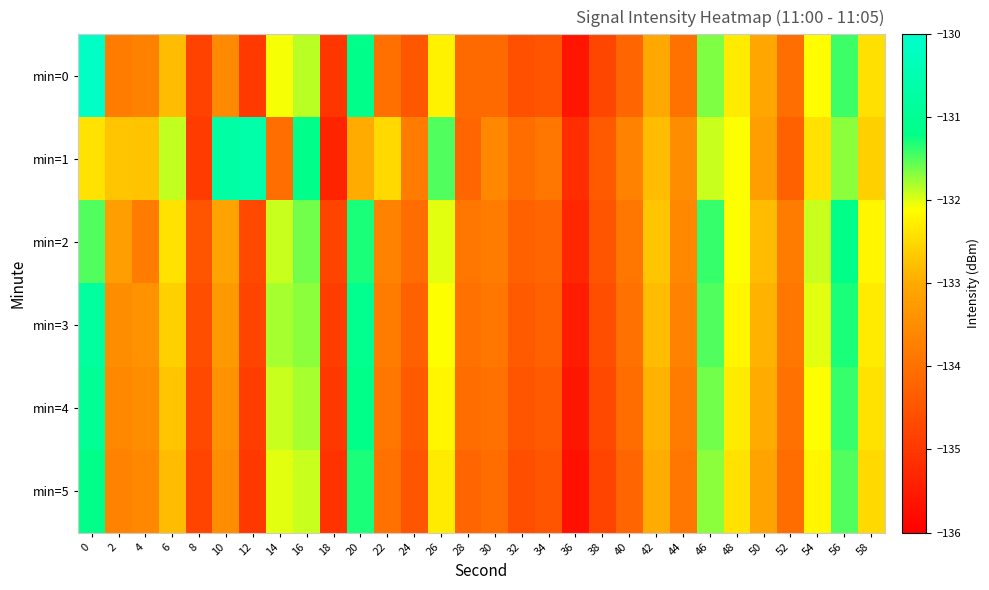

Which has a higher value, 48 or 4?

48